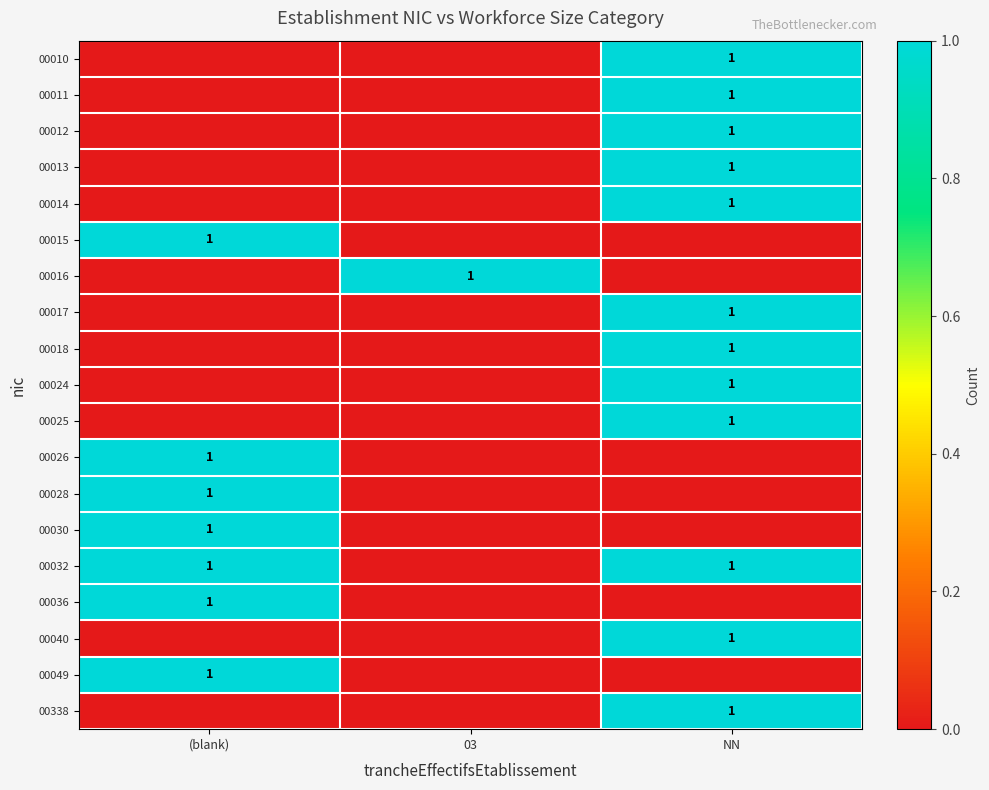

Is it true that 00030 equals 1 at (blank)?

True